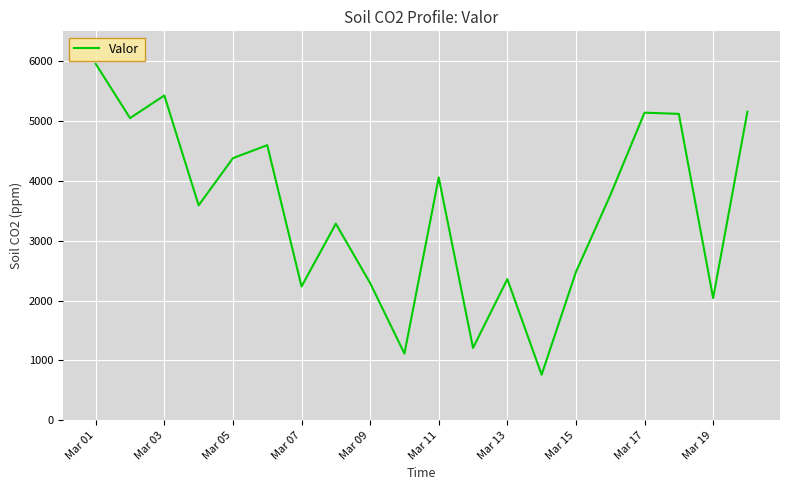

What is the difference between the maximum and minimum values?

5194